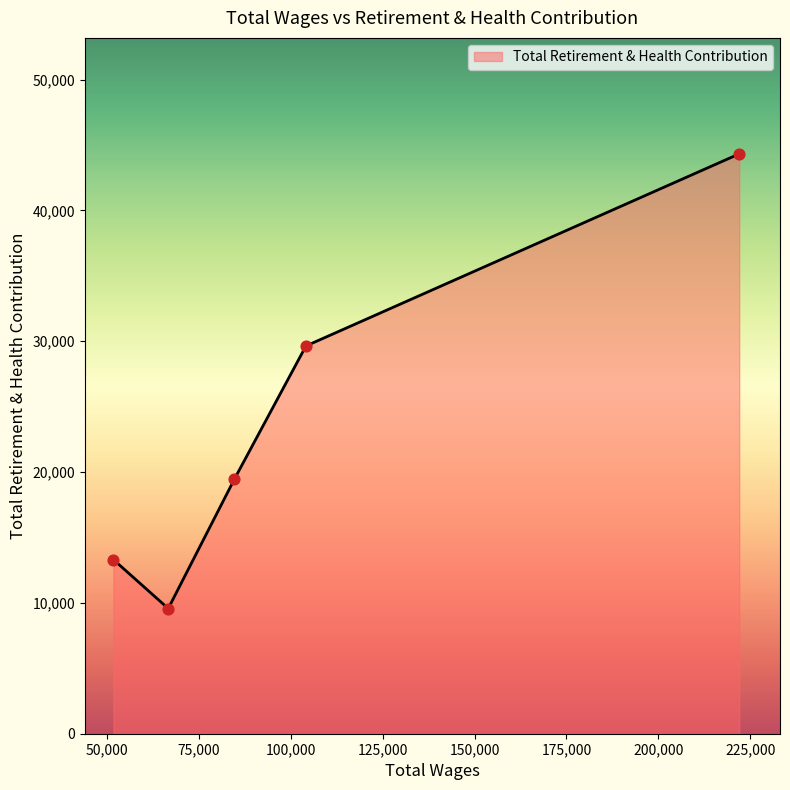

Between 84593.0 and 66635.0, which is larger?

84593.0